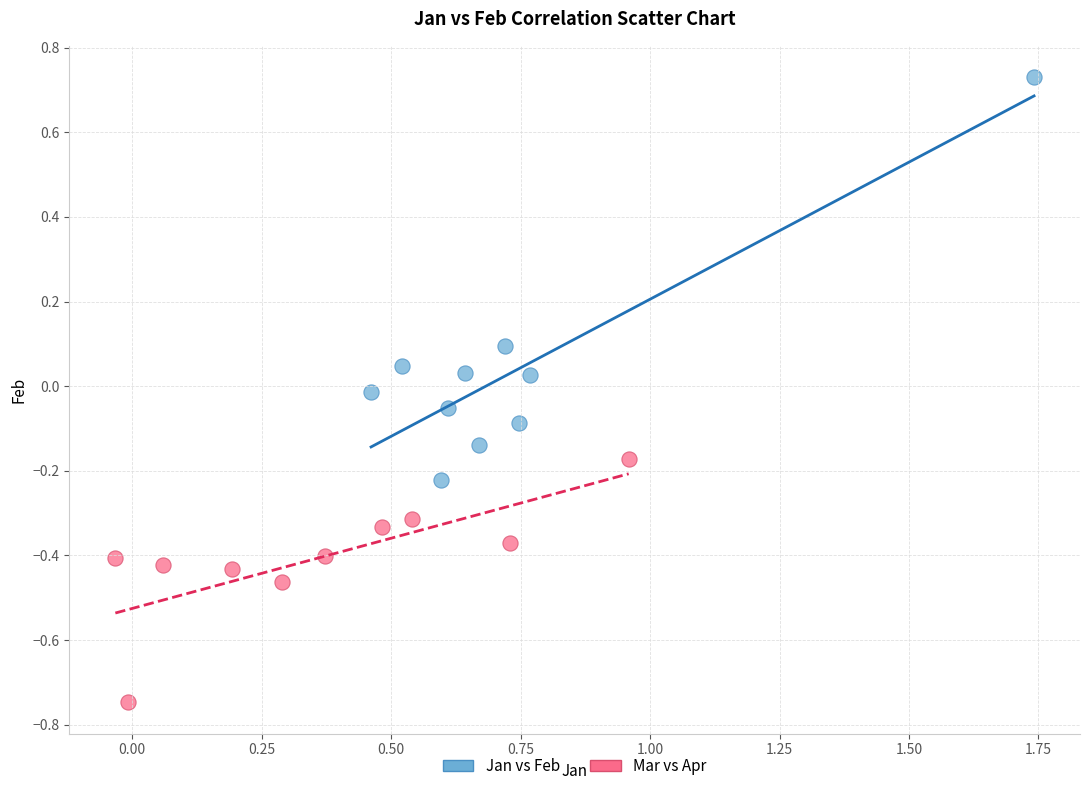

What are all the series names shown in the legend?

Jan vs Feb, Mar vs Apr